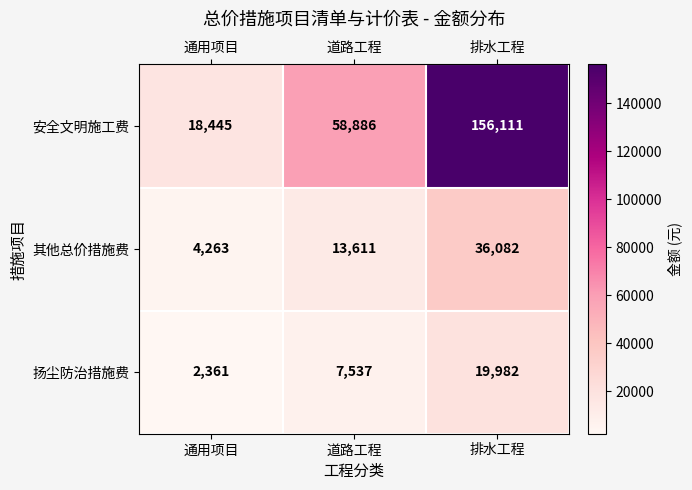

At how many categories does at least one series exceed 11085?

3